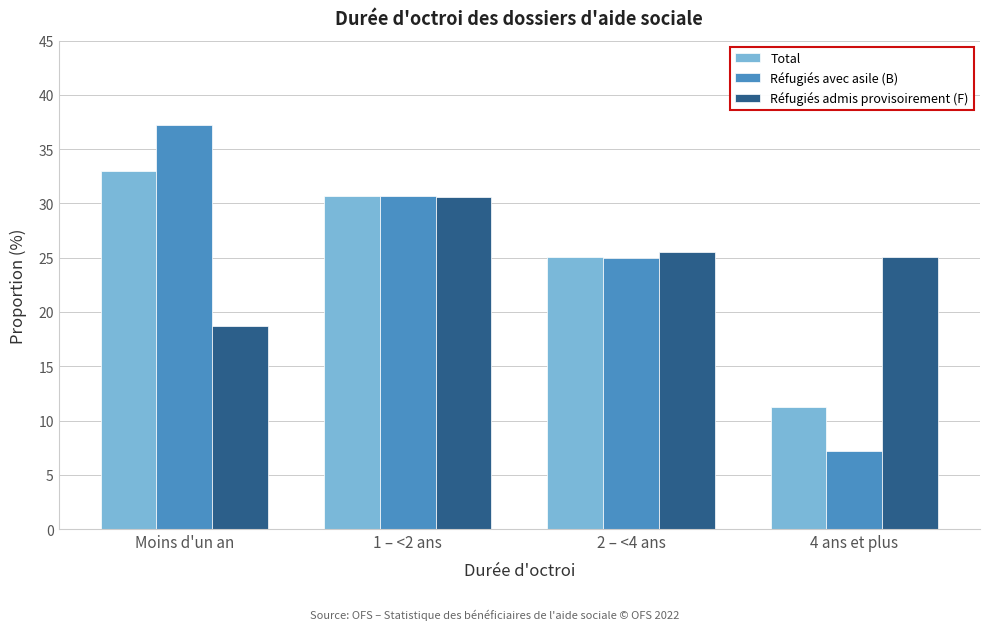

Reading left to right, list all the values displayed in this chart.

Total: Moins d'un an=33.0	1 – <2 ans=30.7	2 – <4 ans=25.1	4 ans et plus=11.2
Réfugiés avec asile (B): Moins d'un an=37.2	1 – <2 ans=30.7	2 – <4 ans=25.0	4 ans et plus=7.2
Réfugiés admis provisoirement (F): Moins d'un an=18.7	1 – <2 ans=30.6	2 – <4 ans=25.5	4 ans et plus=25.1